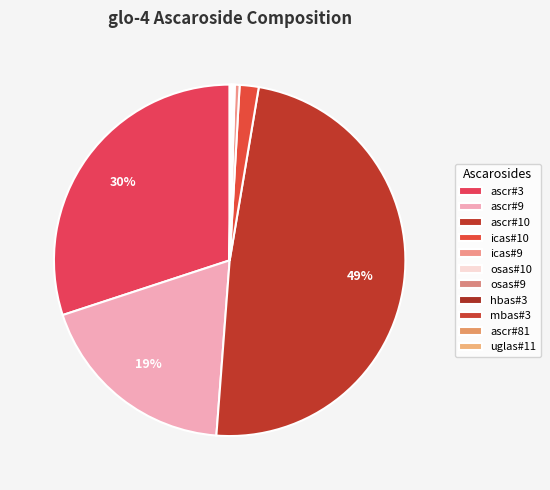

The osas#10 slice represents 14% of the pie. True or false?

False